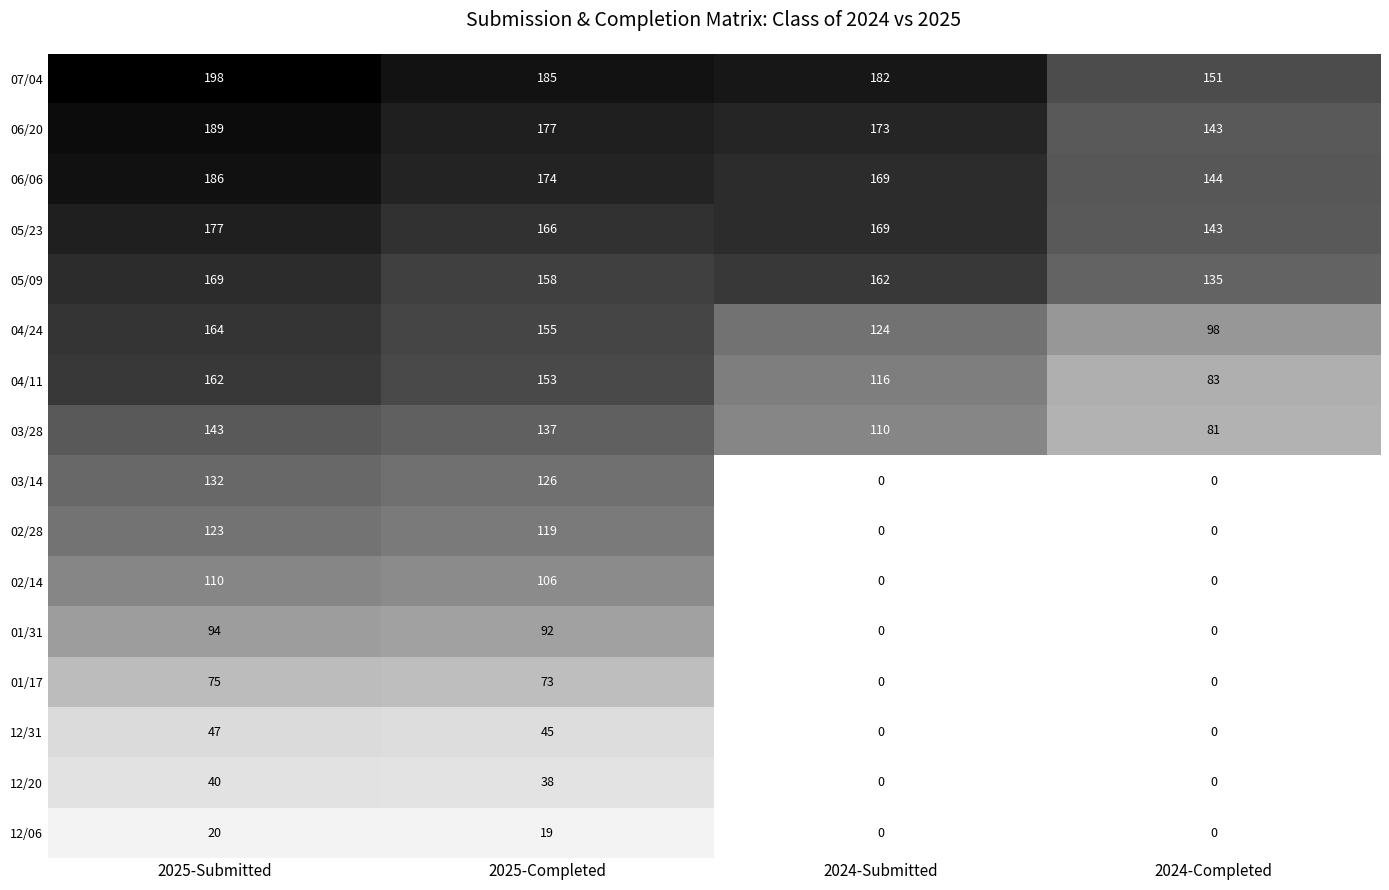

At which category does the chart reach its peak across all series?

2025-Submitted